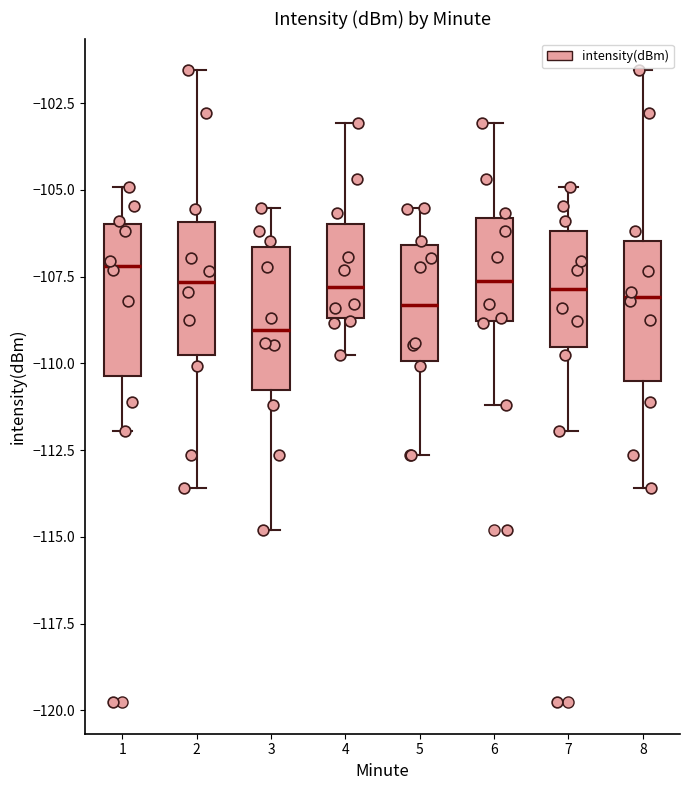

Reading left to right, read every box against the y-axis: the position of its median line, the range the box covers, and the ends of its whiskers. The values are not printed on the chart, so give them approximately, as read against the axis.

1: median -107.0, box -110.5 to -106.0, whiskers -112.0 to -105.0
2: median -107.5, box -109.5 to -106.0, whiskers -113.5 to -101.5
3: median -109.0, box -111.0 to -106.5, whiskers -115.0 to -105.5
4: median -108.0, box -108.5 to -106.0, whiskers -110.0 to -103.0
5: median -108.5, box -110.0 to -106.5, whiskers -112.5 to -105.5
6: median -107.5, box -109.0 to -106.0, whiskers -111.0 to -103.0
7: median -108.0, box -109.5 to -106.0, whiskers -112.0 to -105.0
8: median -108.0, box -110.5 to -106.5, whiskers -113.5 to -101.5